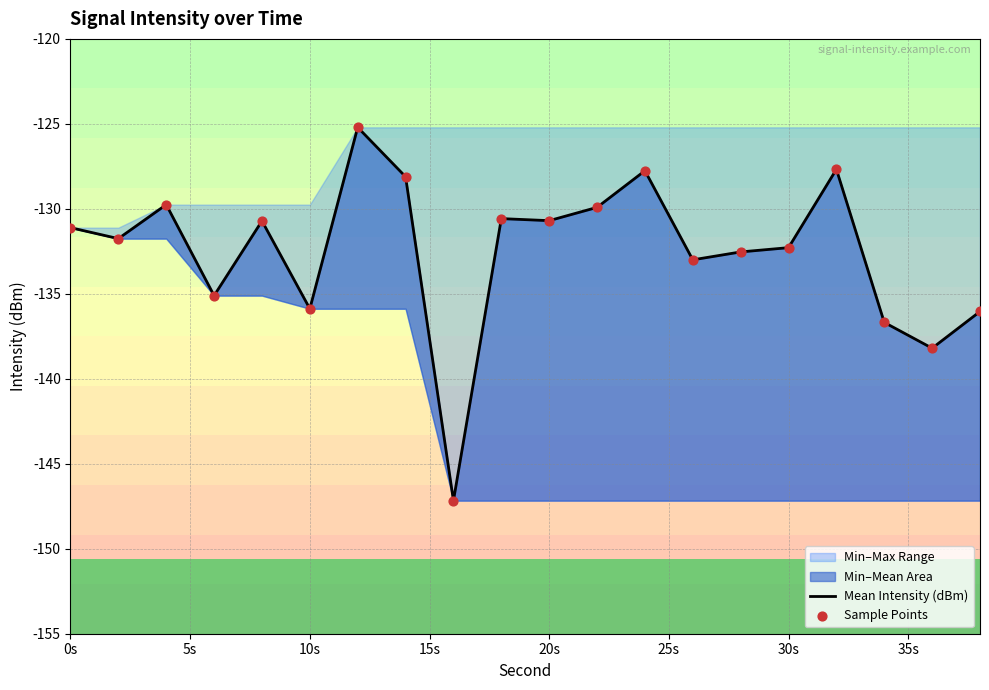

Which series reaches the maximum Y coordinate?

Mean Intensity (dBm)